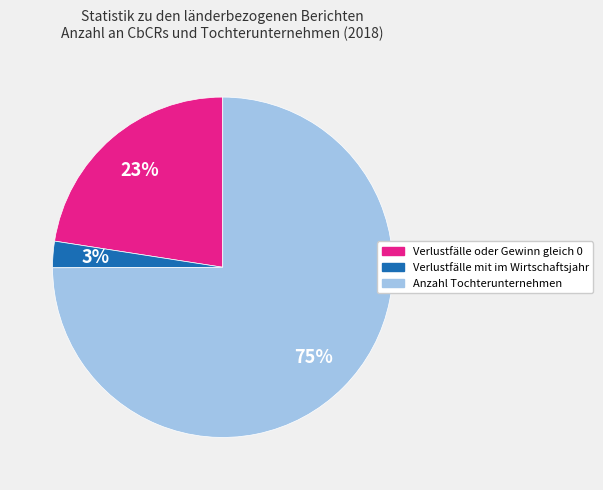

True or false: Verlustfälle mit im Wirtschaftsjahr accounts for 3% of the total.

True